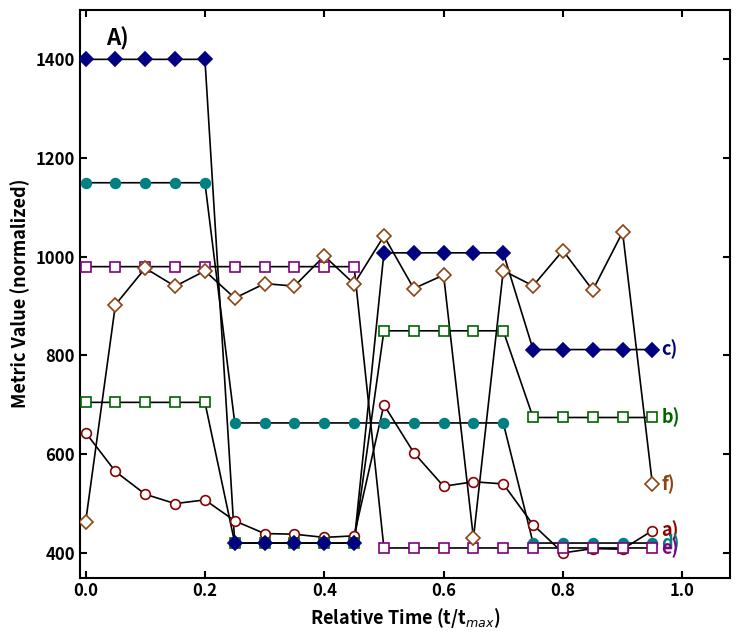

What is the maximum value shown in the chart?

1400.0